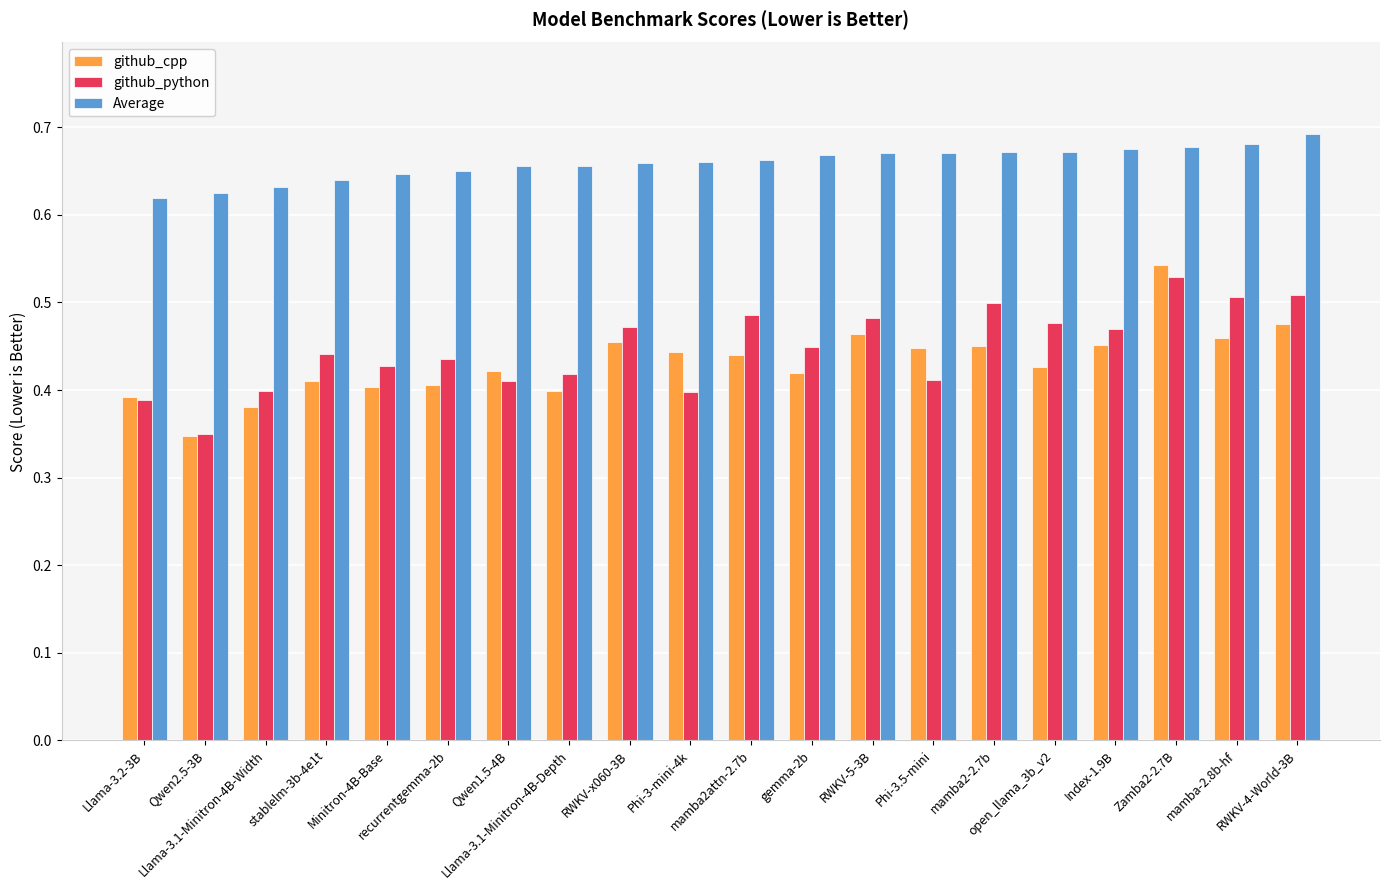

What are all the series names shown in the legend?

github_cpp, github_python, Average